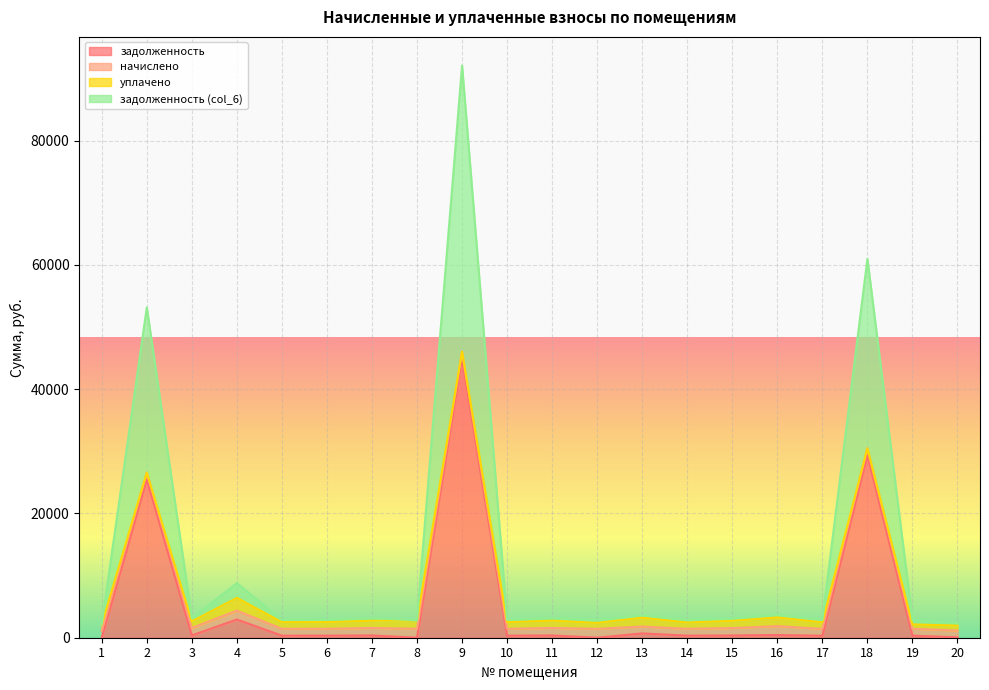

At which label is задолженность closest to 22463?

2